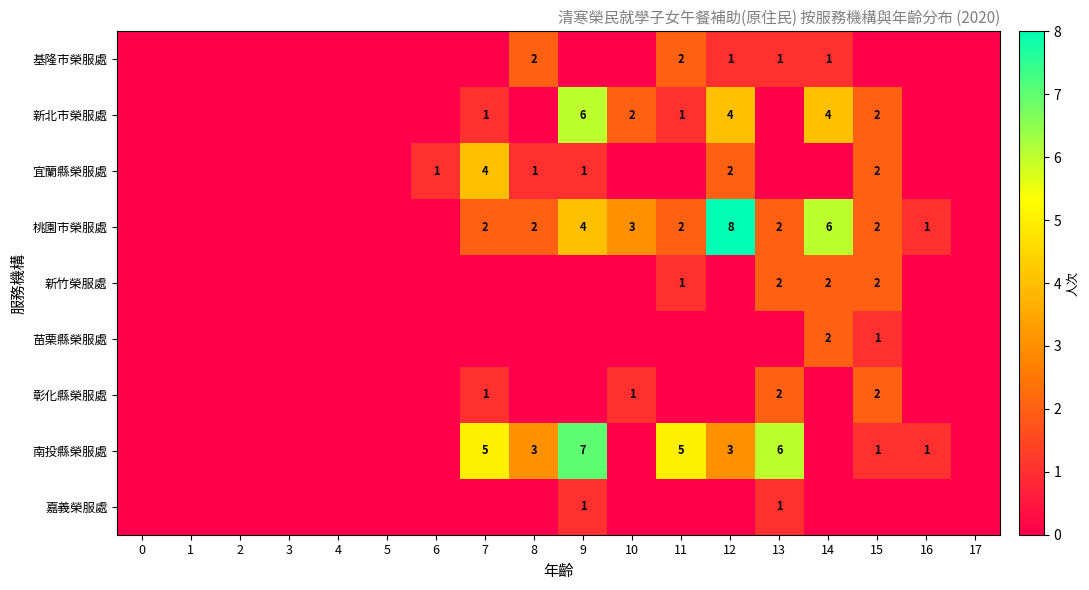

Is it true that 宜蘭縣榮服處 equals 2 at 12?

True